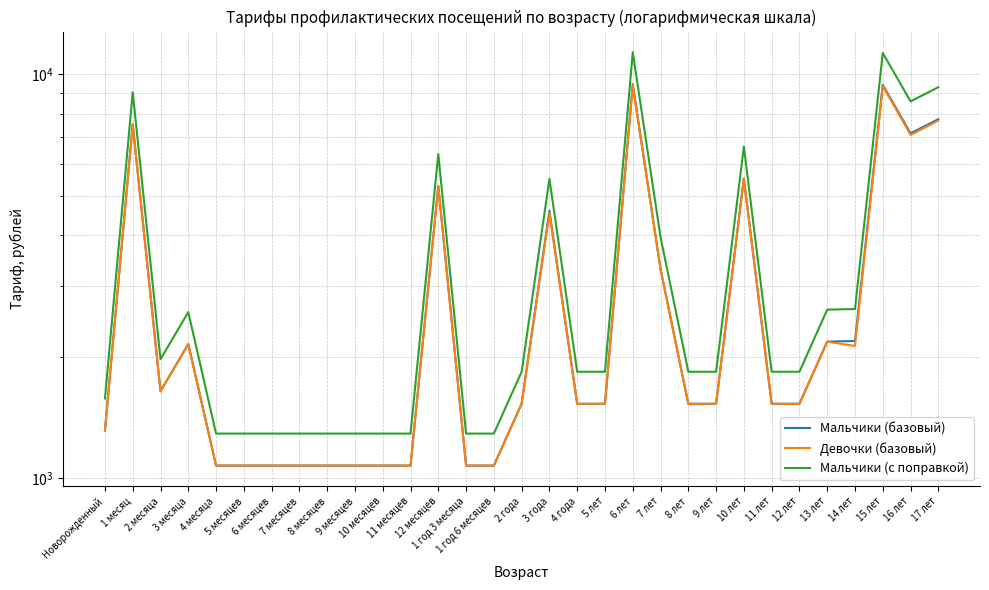

What is the label of the 7th point from the left?

6 месяцев